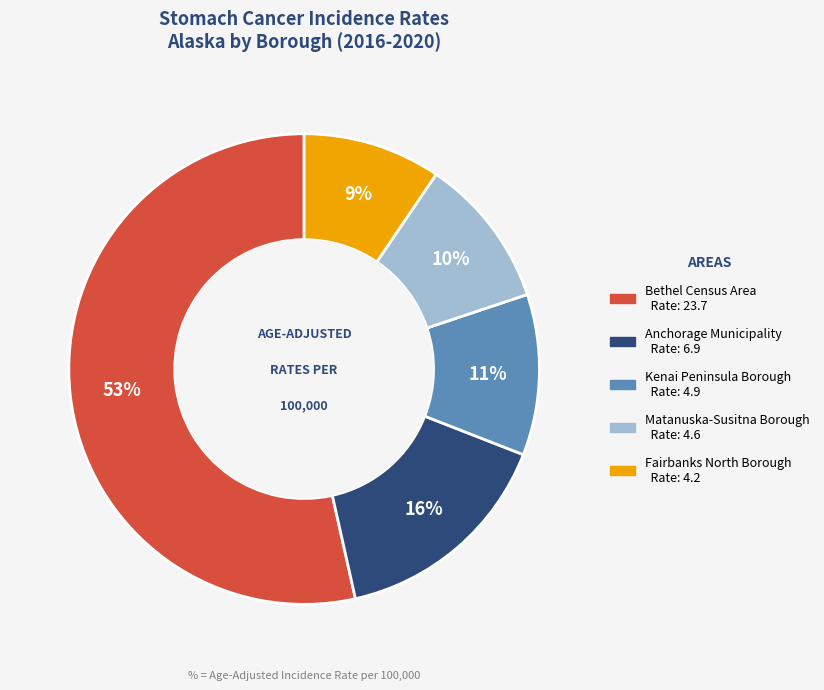

Rank the categories by value from highest to lowest.

Bethel Census Area, Anchorage Municipality, Kenai Peninsula Borough, Matanuska-Susitna Borough, Fairbanks North Borough